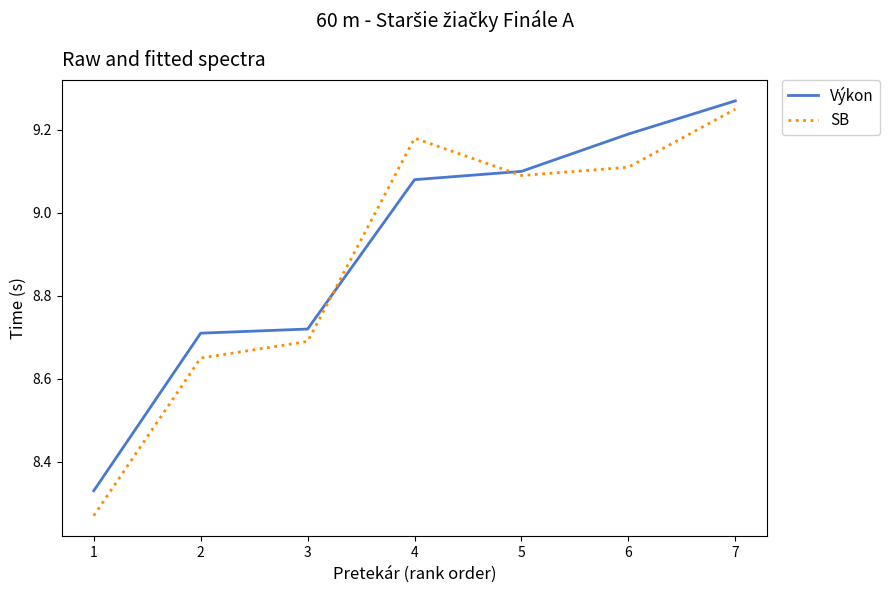

How many times do SB and Výkon cross each other?

2